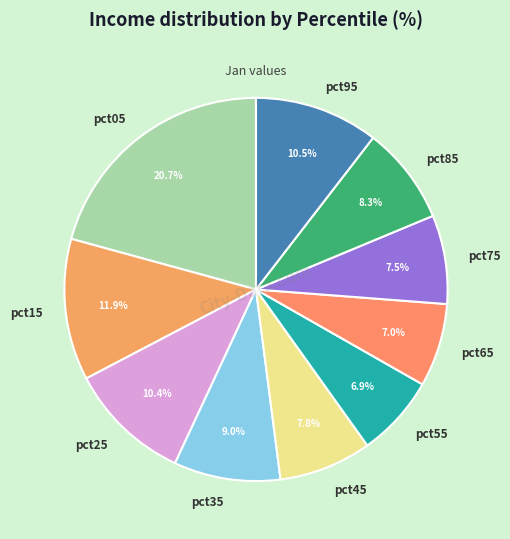

To the nearest percent, what portion does pct35 represent?

9%